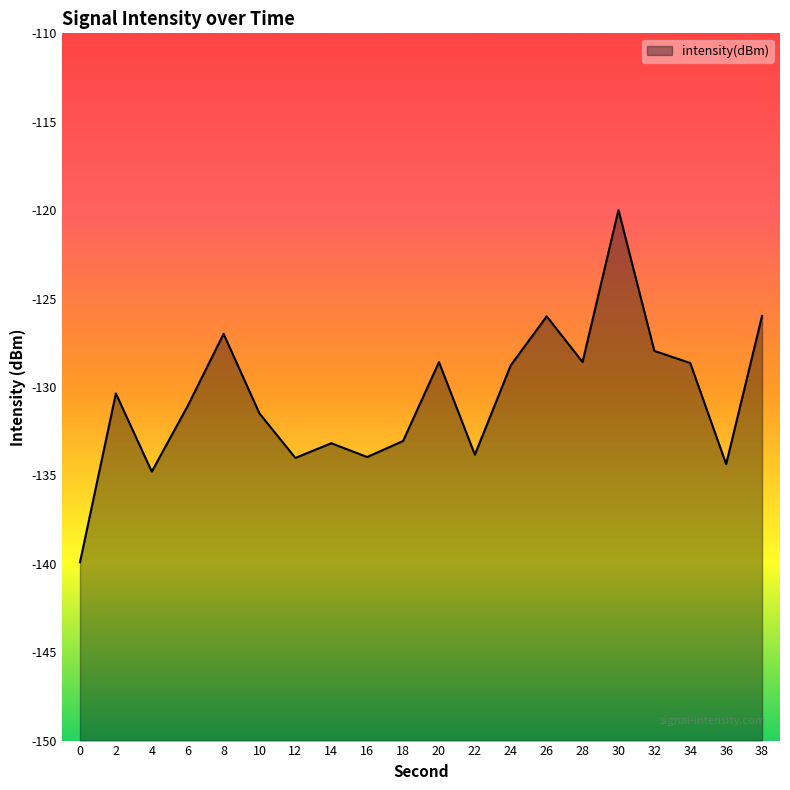

What is the maximum value shown in the chart?

-120.0